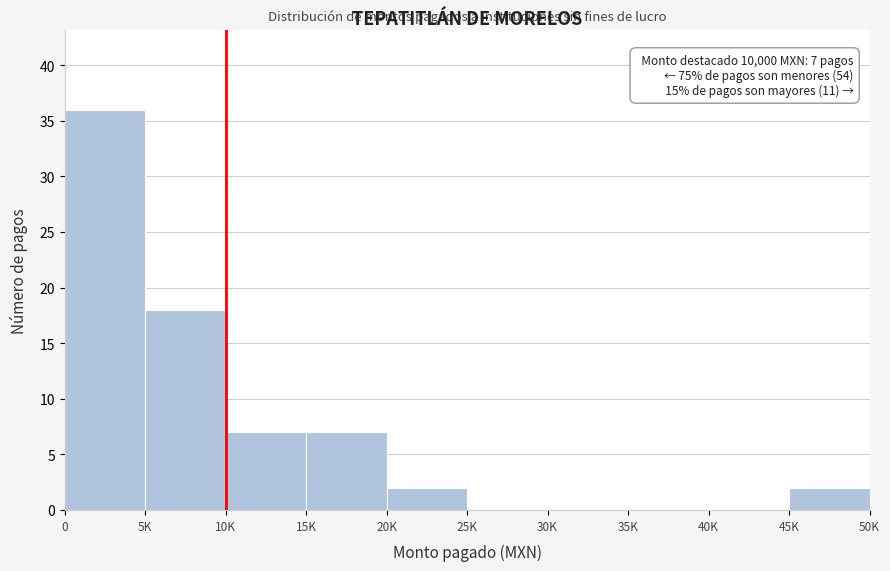

Reading left to right, extract all data points from this chart.

0=36	5K=18	10K=7	15K=7	20K=2	25K=0	30K=0	35K=0	40K=0	45K=2